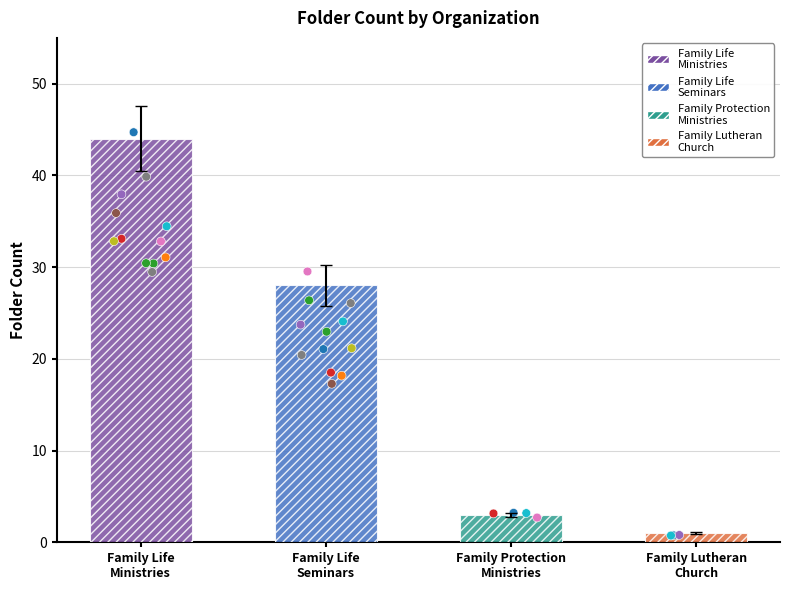

What is the change in value from Family Protection
Ministries to Family Lutheran
Church?

-1.8